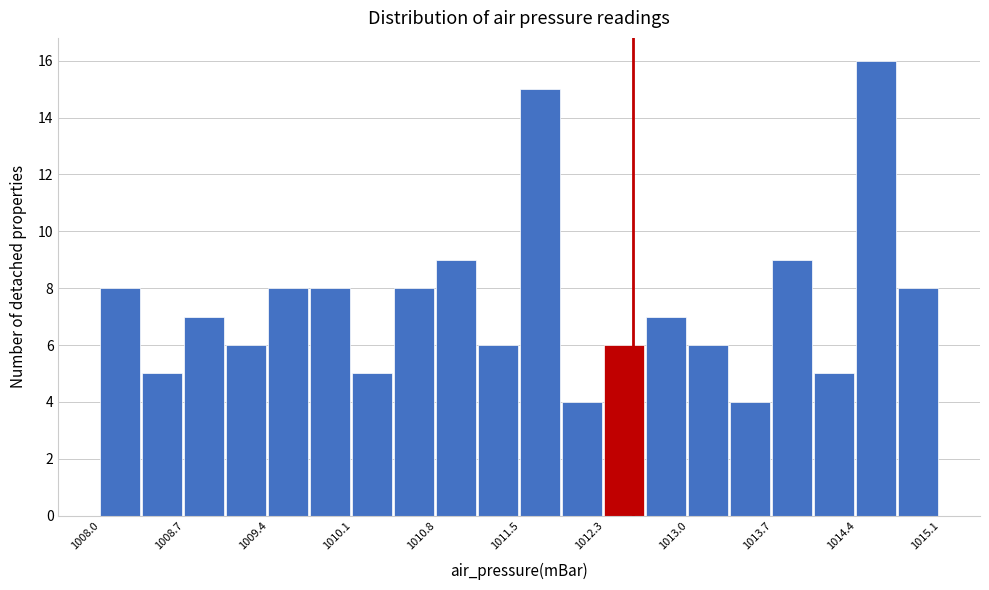

Around what value on the x-axis is the tallest bar? Give the approximate position of its centre, as read against the axis.

1014.6